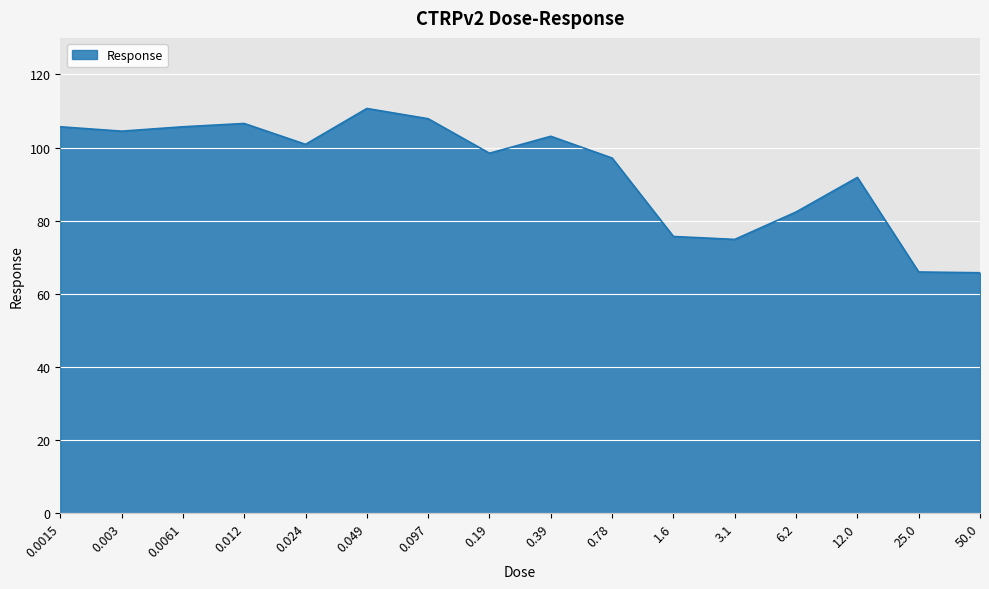

True or false: the data shows 91.9 at 12.0.

True